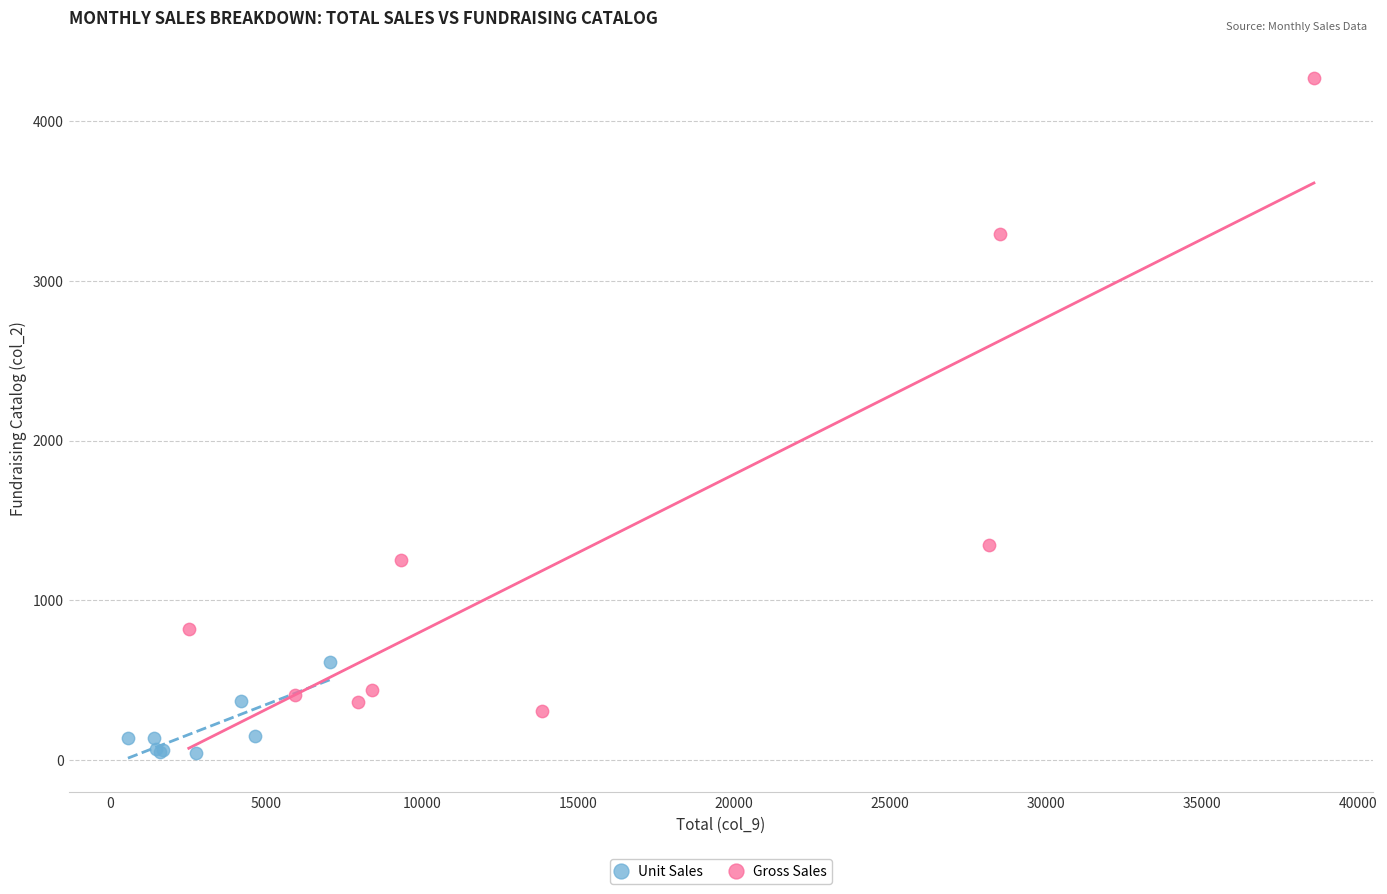

Which series contains the lowest Y value?

Unit Sales